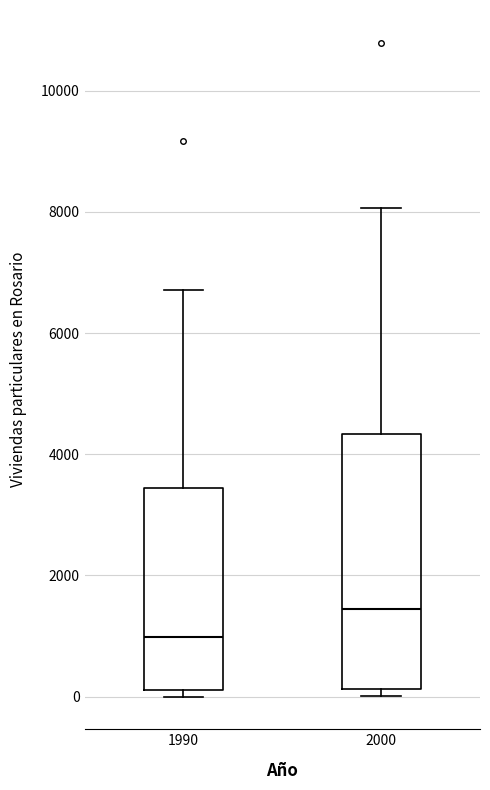

Reading left to right, transcribe this box plot: for each box, give where its median line is, the range the box spans, and where its two whiskers end, as read against the y-axis. The values are not printed on the chart, so give them approximately, as read against the axis.

1990: median 1000, box 200 to 3400, whiskers 0 to 6800
2000: median 1400, box 200 to 4400, whiskers 0 to 8000